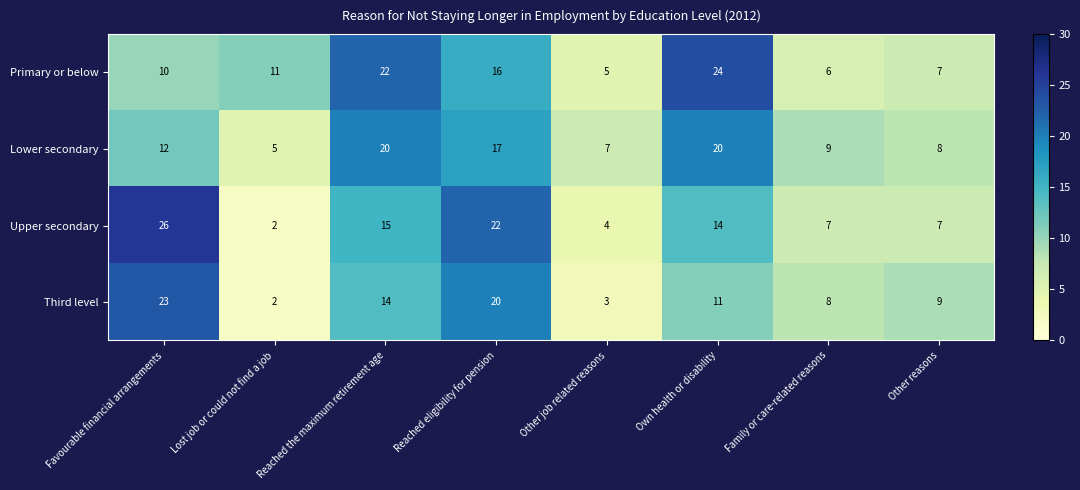

Count the number of data series in this chart.

4